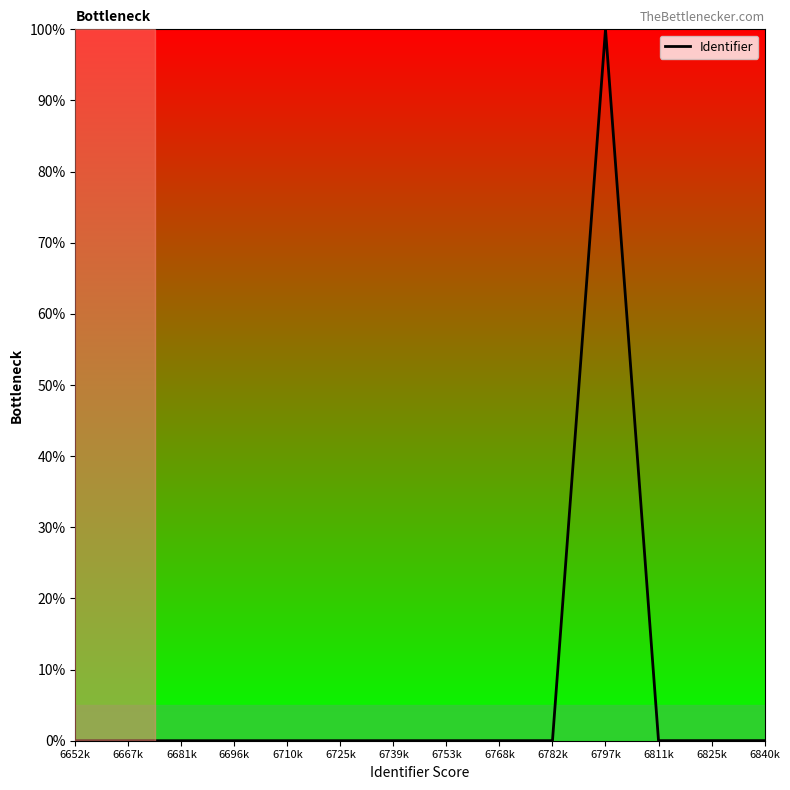

Between 6797k and 6652k, which is larger?

6797k